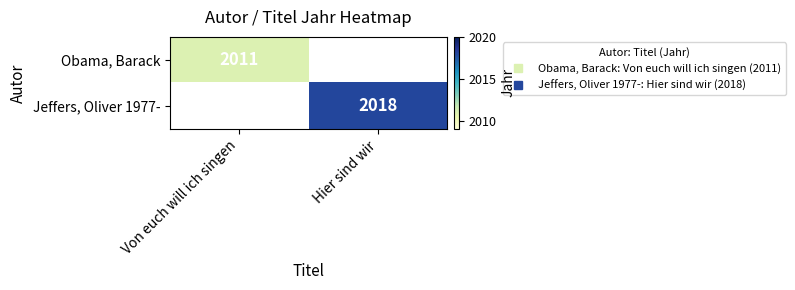

The Jeffers, Oliver 1977- series shows 2018.0 at Hier sind wir. True or false?

True